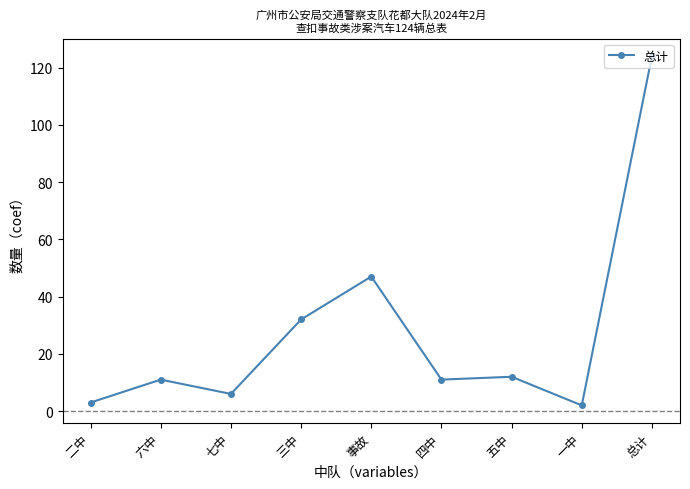

Count the number of data series in this chart.

1